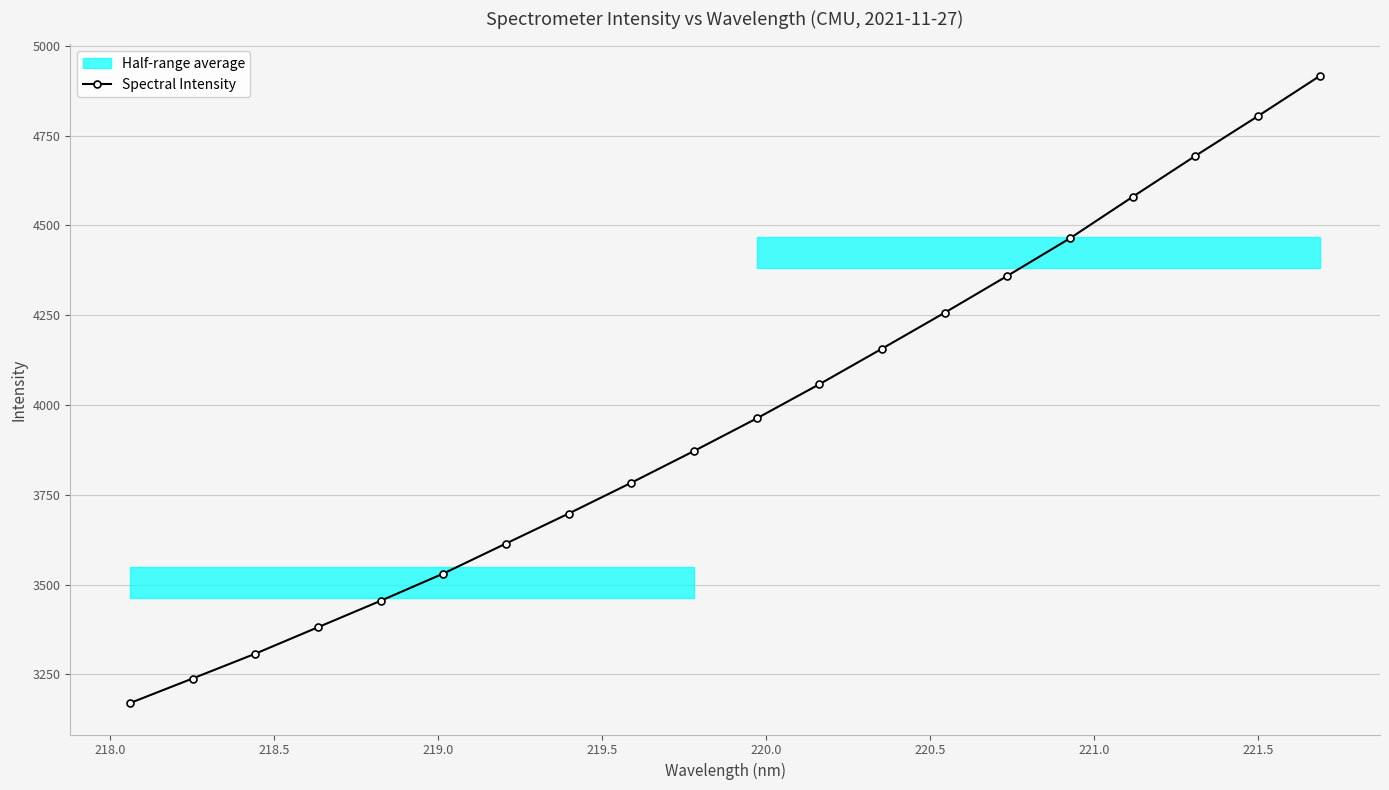

True or false: Spectral Intensity has more than 1 points higher than both neighbors.

False